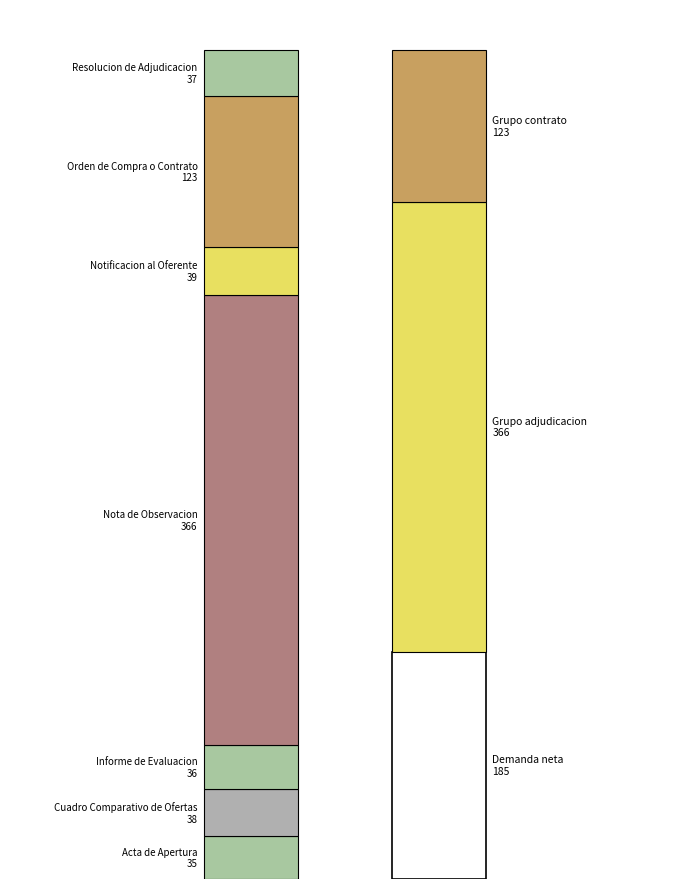

How many values are below 38?

3